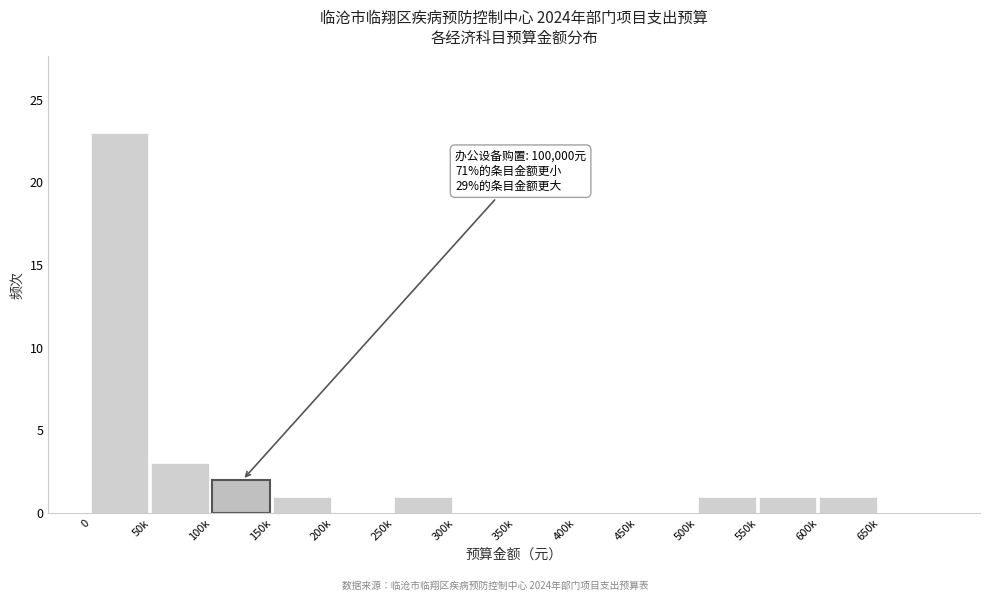

Reading left to right, extract all data points from this chart.

0=23	50k=3	100k=2	150k=1	200k=0	250k=1	300k=0	350k=0	400k=0	450k=0	500k=1	550k=1	600k=1	650k=0